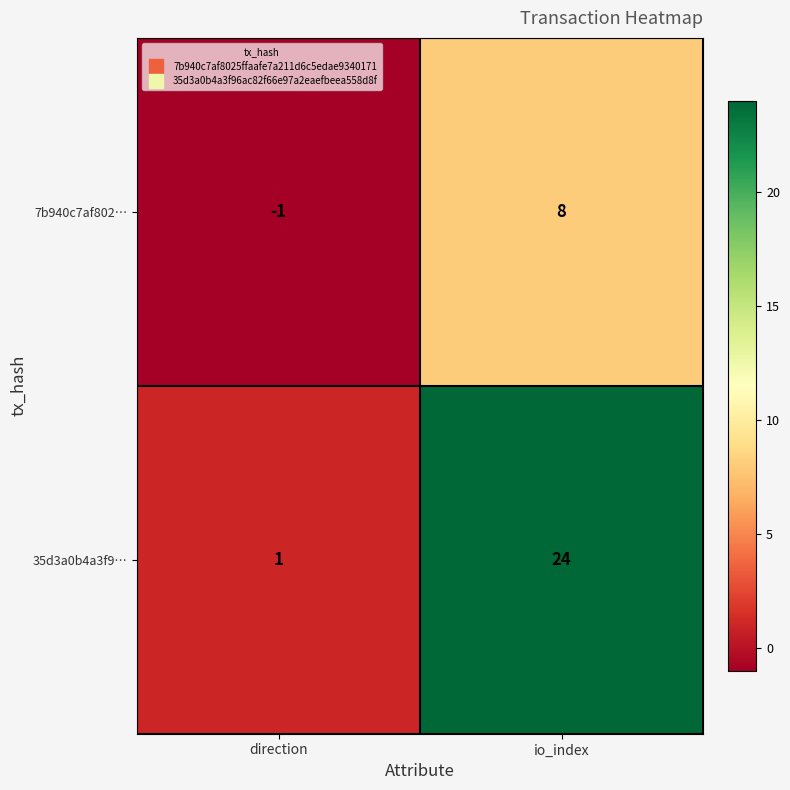

What is the maximum value for 35d3a0b4a3f9…?

24